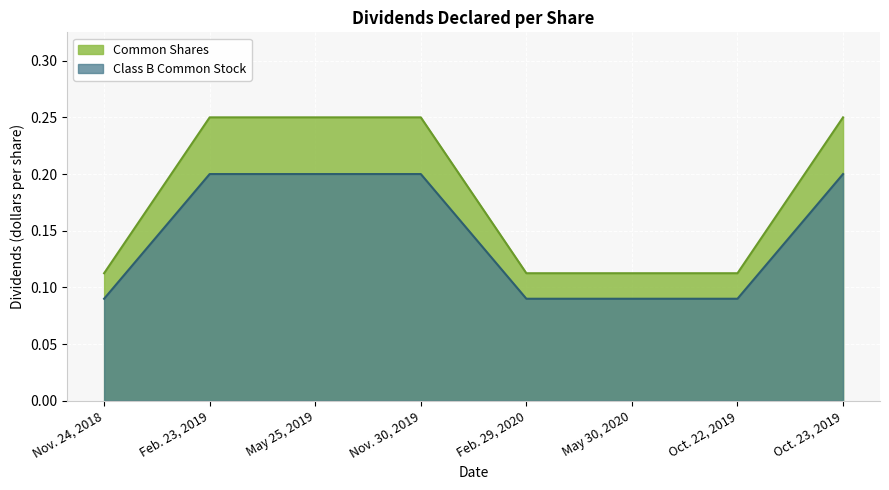

The value of Common Shares at May 25, 2019 is 0.1. True or false?

False